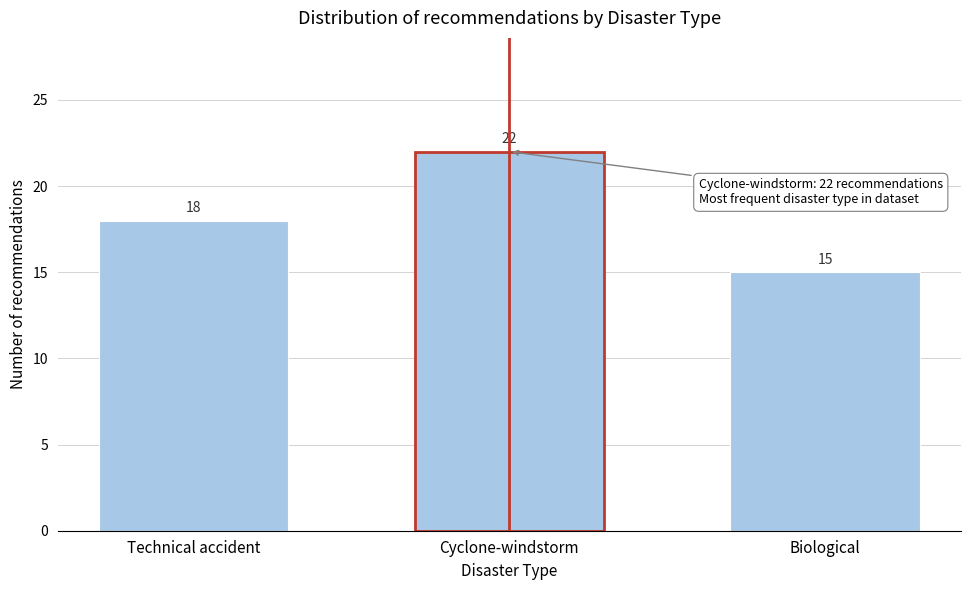

Reading left to right, list all the values displayed in this chart.

Technical accident=18	Cyclone-windstorm=22	Biological=15